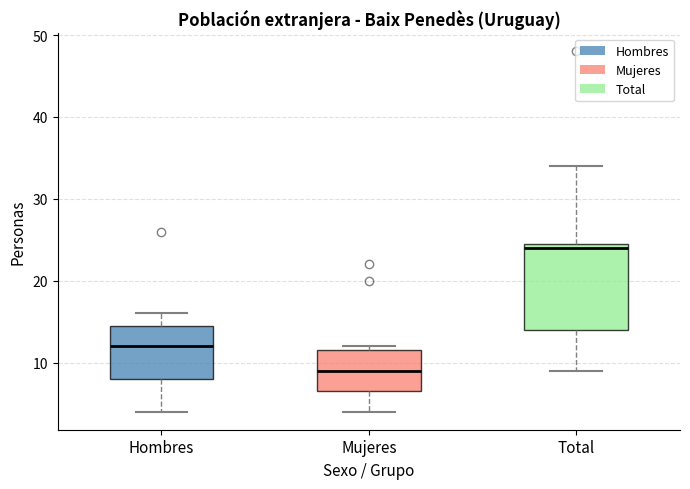

Comparing the boxes themselves (not the whiskers), which one is the tallest?

Total